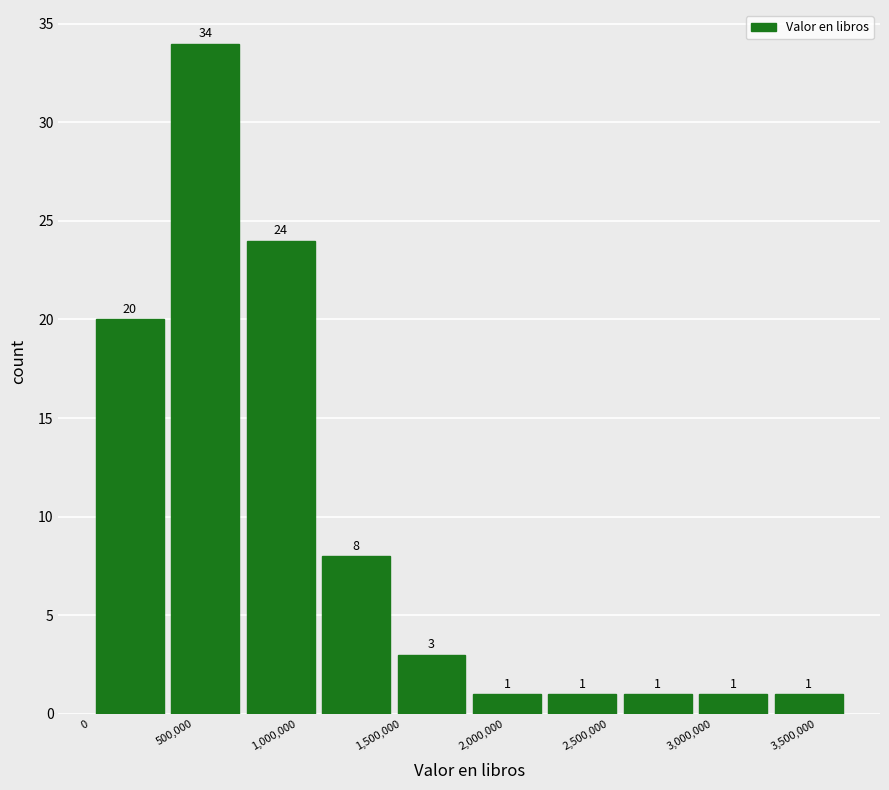

What is the height of the bar covering 2900000 to 3300000 on the x-axis? The bar edges are not printed on the chart, so give them approximately, as read against the axis.

1